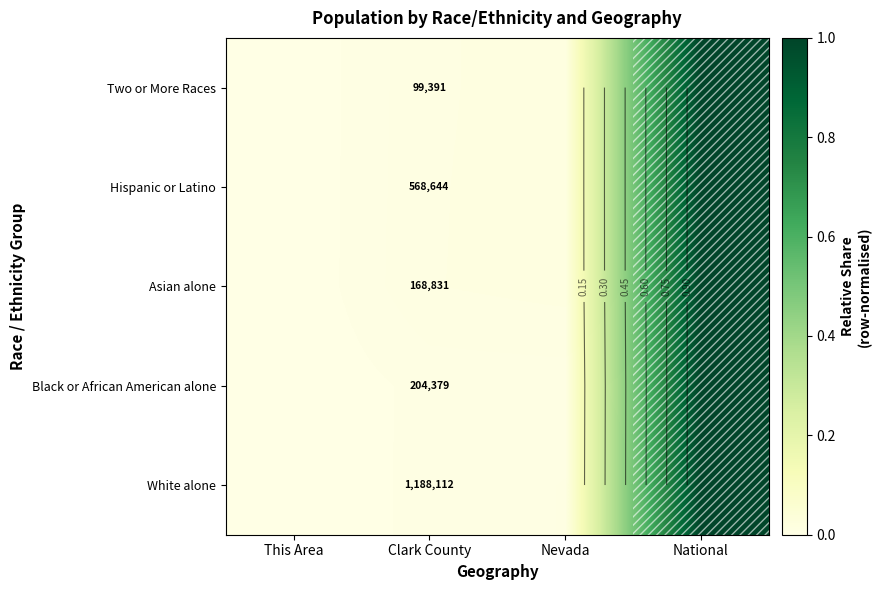

What is the maximum value for Black or African American alone?

1.0